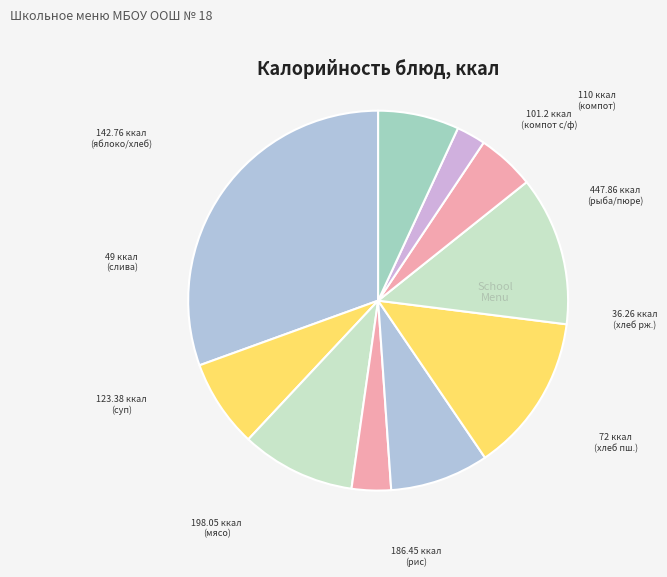

Which category has the biggest portion of the pie?

рыба запеченая
с сыром/пюре